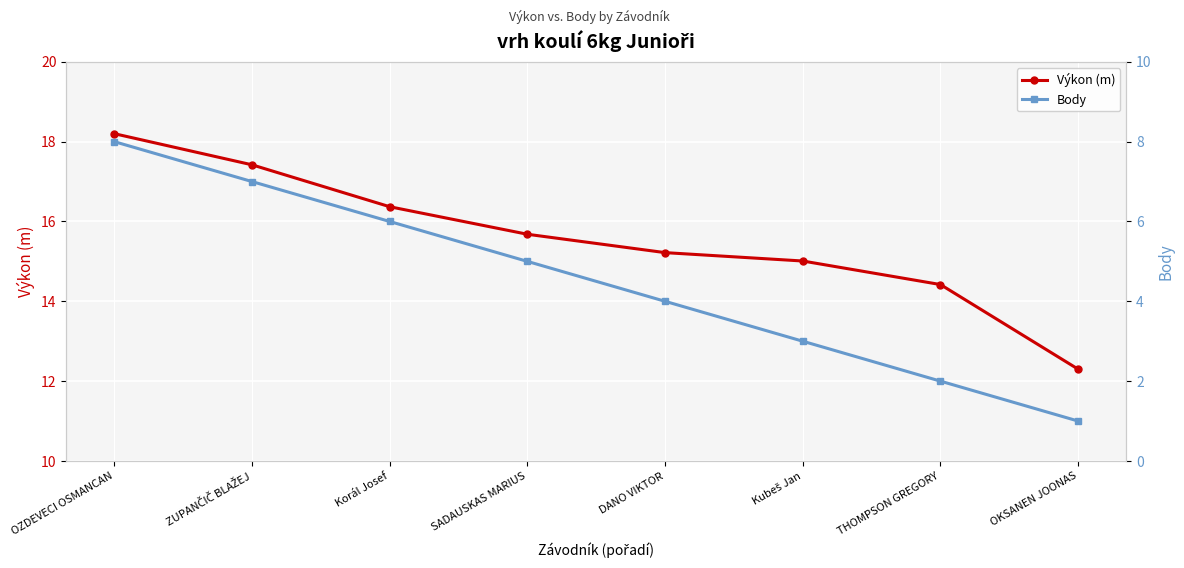

True or false: Body and Výkon (m) cross at least once.

False